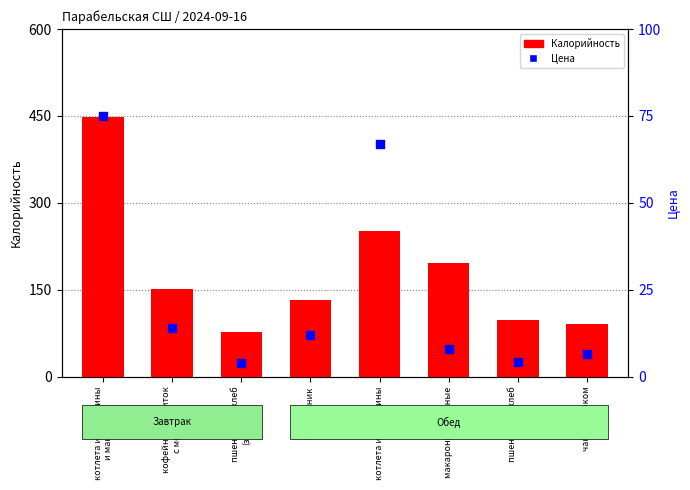

Which series reaches the minimum Y coordinate?

Цена